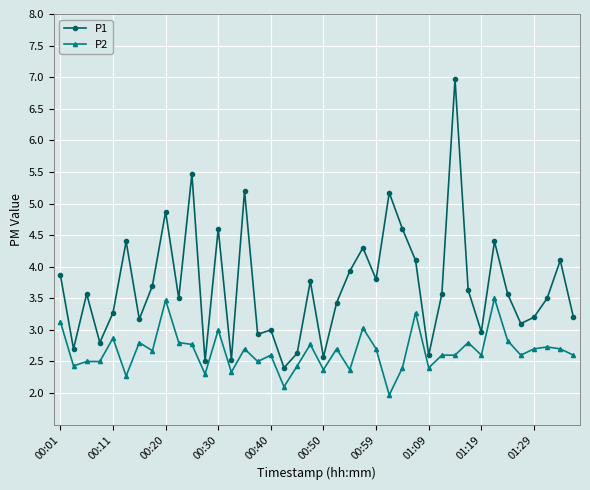

What is the value of the P2 point at the 24th from the left?

3.0